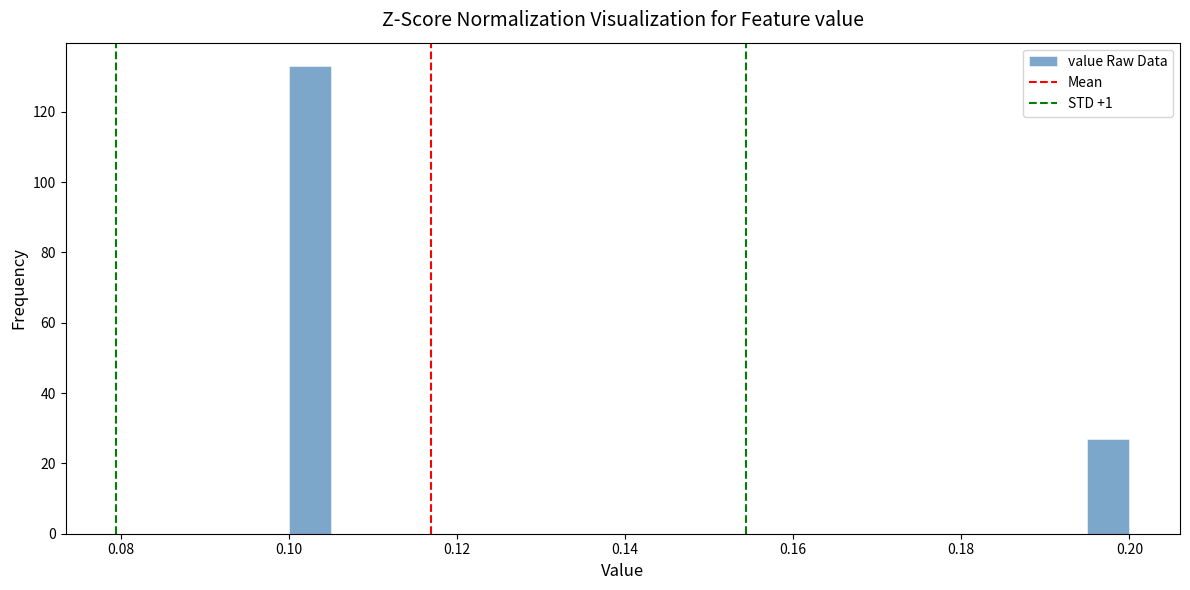

Around what value on the x-axis is the tallest bar? Give the approximate position of its centre, as read against the axis.

0.102